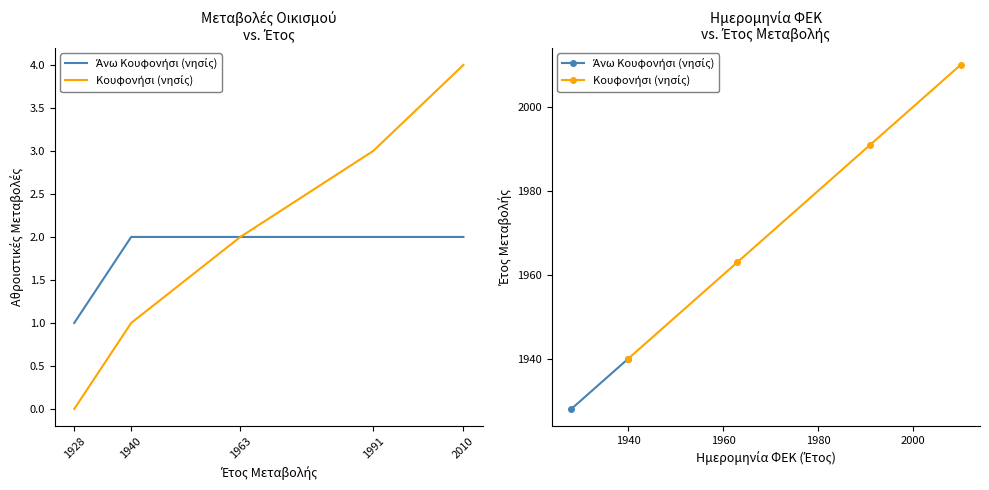

The chart shows a value of 1 at 2010. True or false?

False